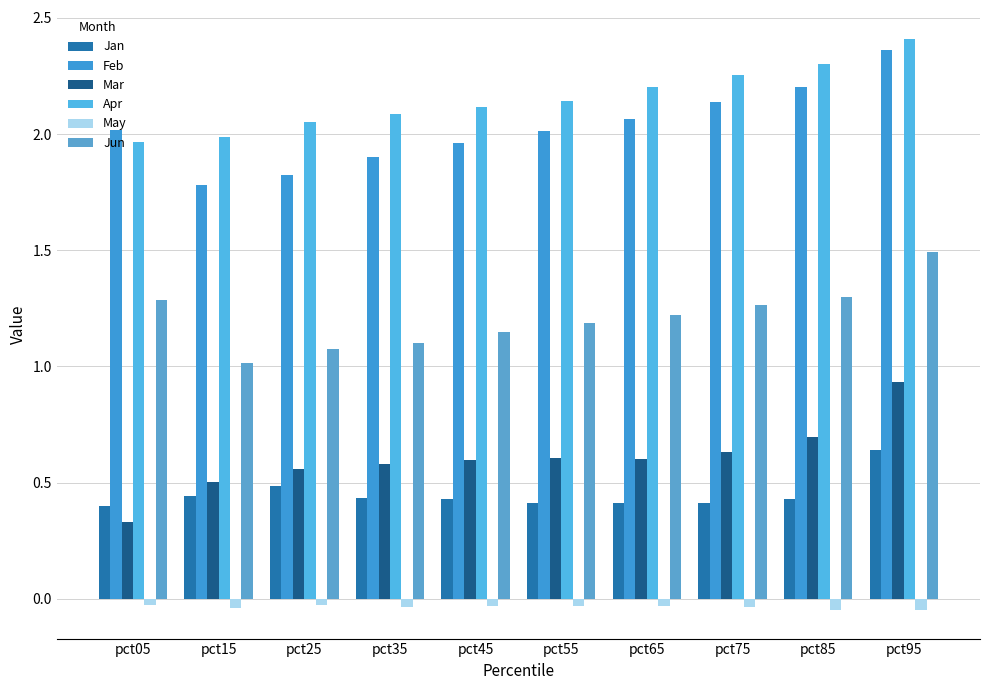

What is the value of the Mar bar at the 7th from the left?

0.6